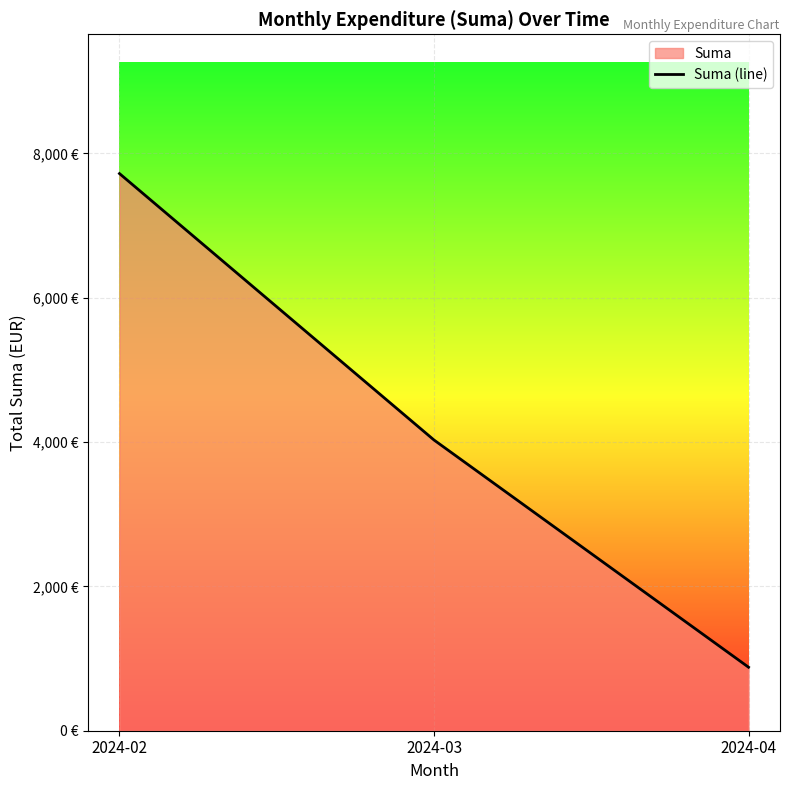

Which has a higher value, 2024-03 or 2024-04?

2024-03